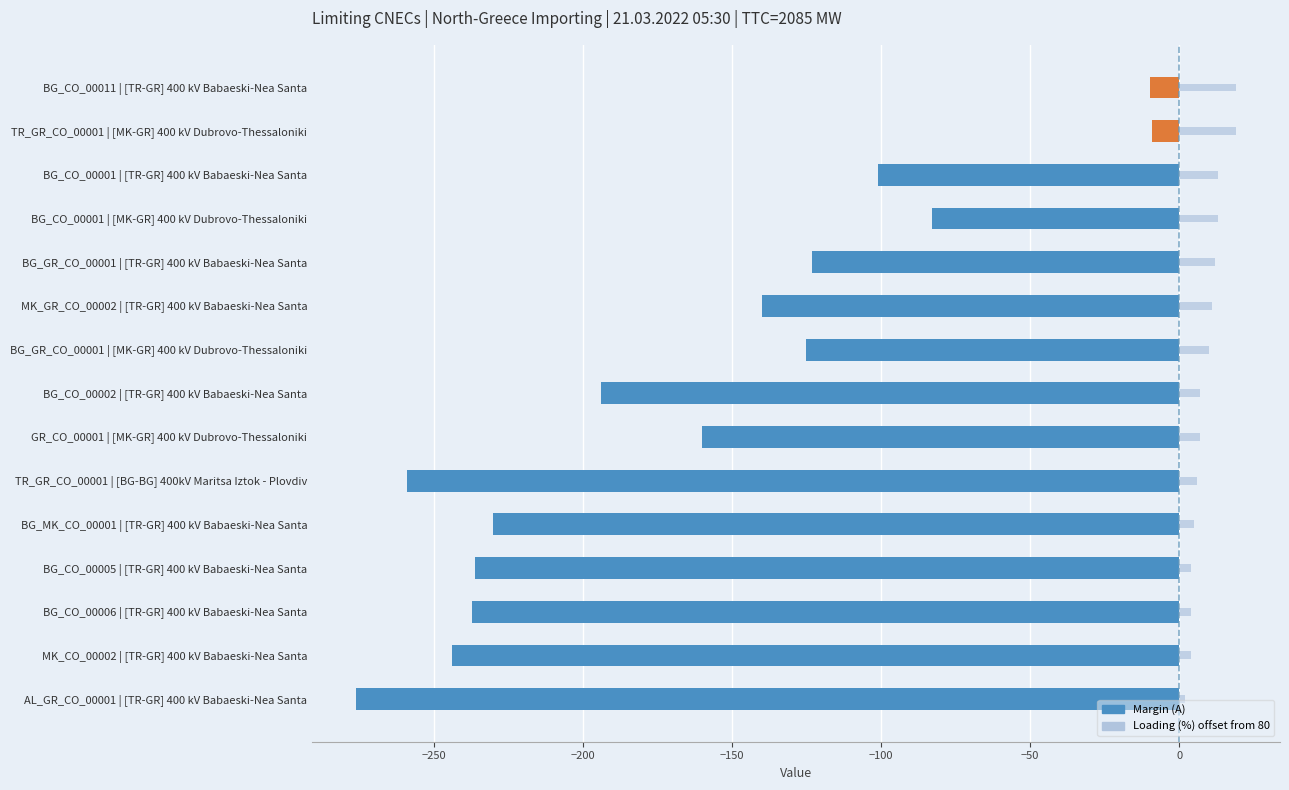

What is the difference between the maximum and minimum values in the Margin (A) series?

267